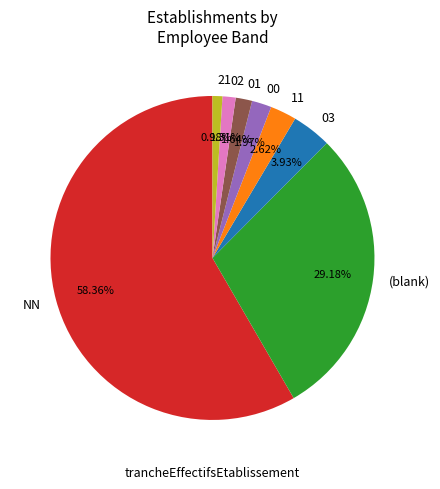

What is the largest slice in the pie chart?

NN